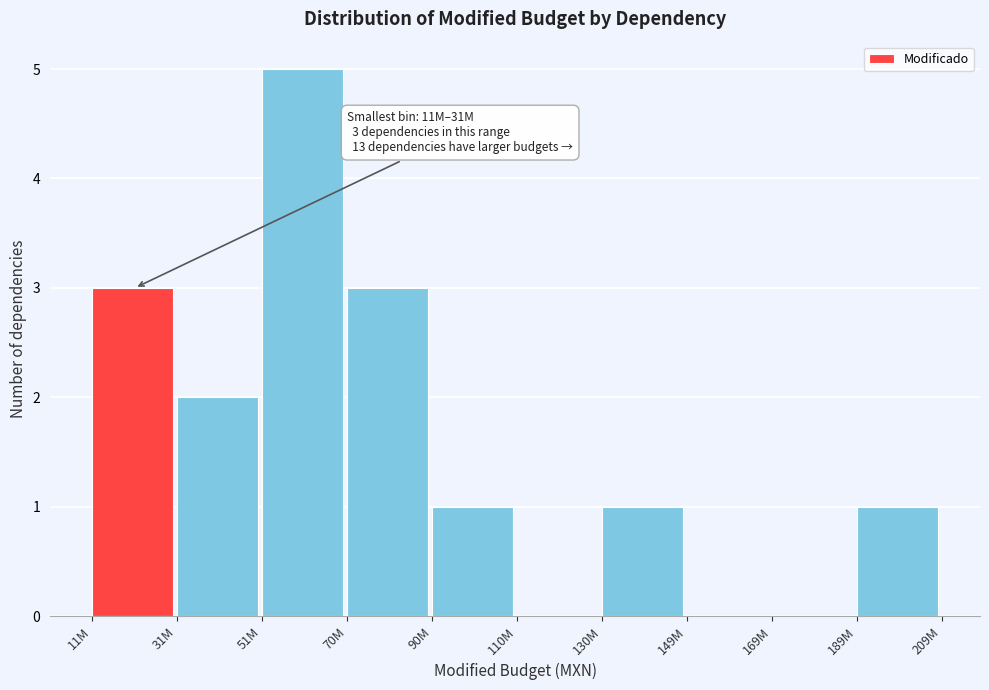

Reading left to right, list all the values displayed in this chart.

11M=3	31M=2	51M=5	70M=3	90M=1	110M=0	130M=1	149M=0	169M=0	189M=1